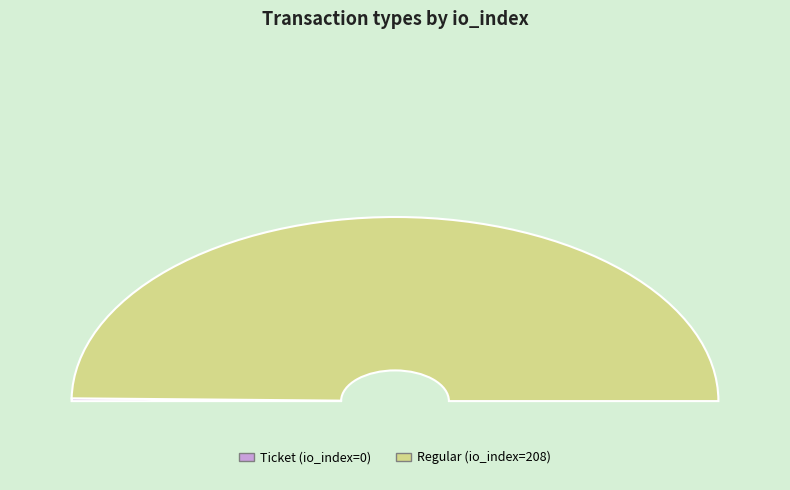

To the nearest percent, what percentage of the pie is Regular?

100%